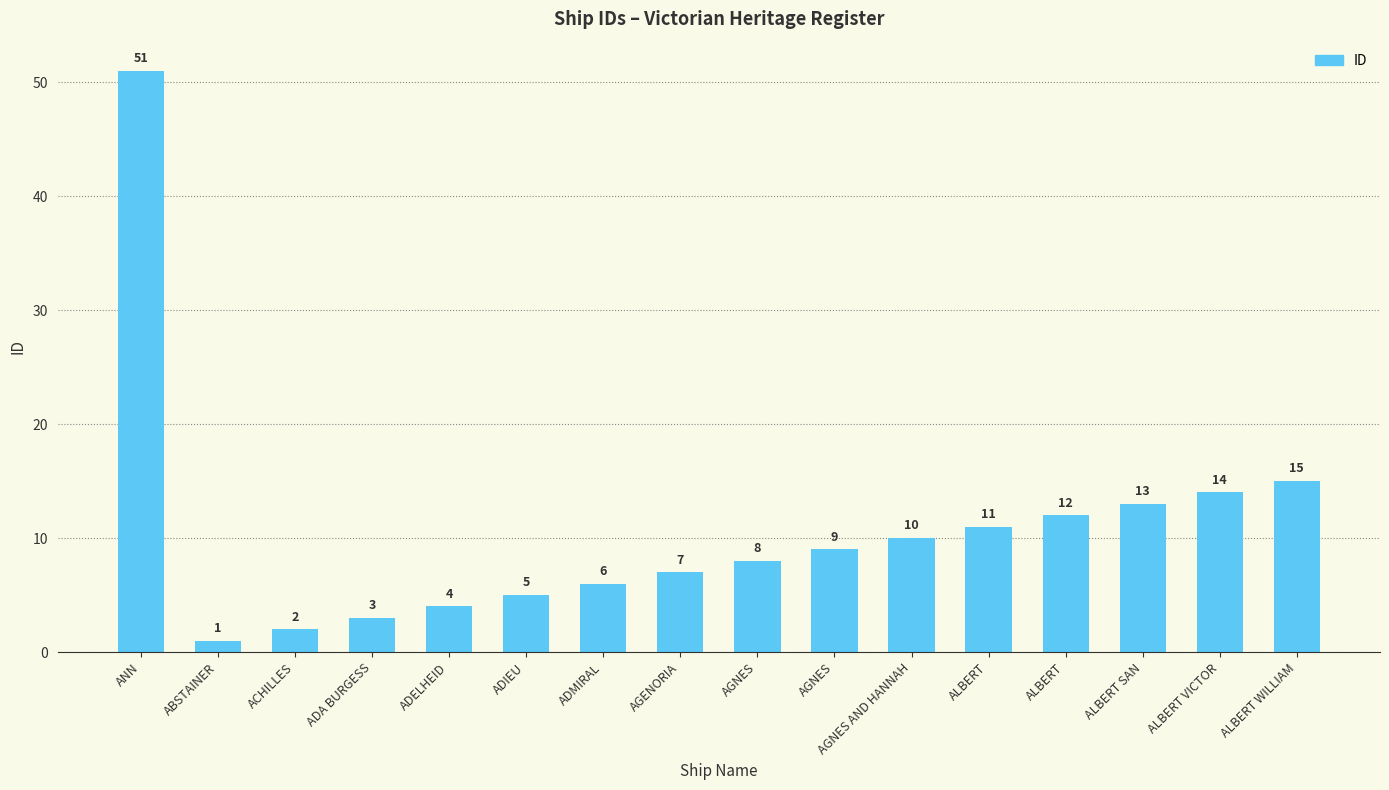

Read the value at ALBERT WILLIAM, to the nearest 10.

20